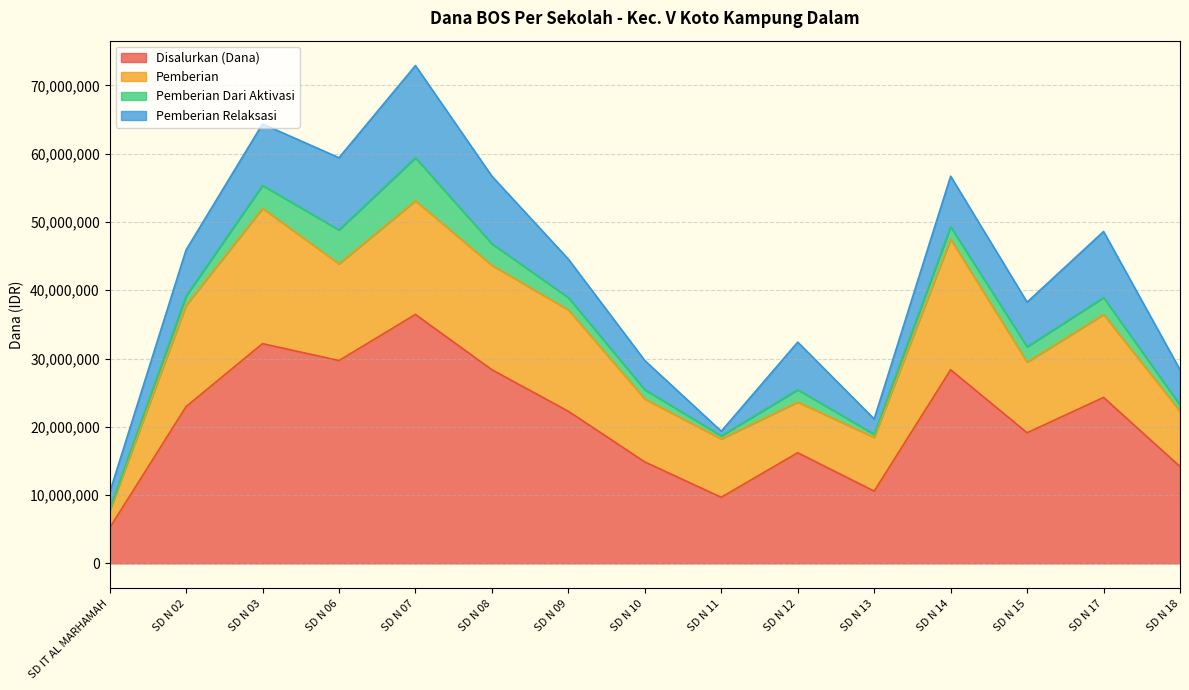

What is the maximum value for Disalurkan (Dana)?

36450000